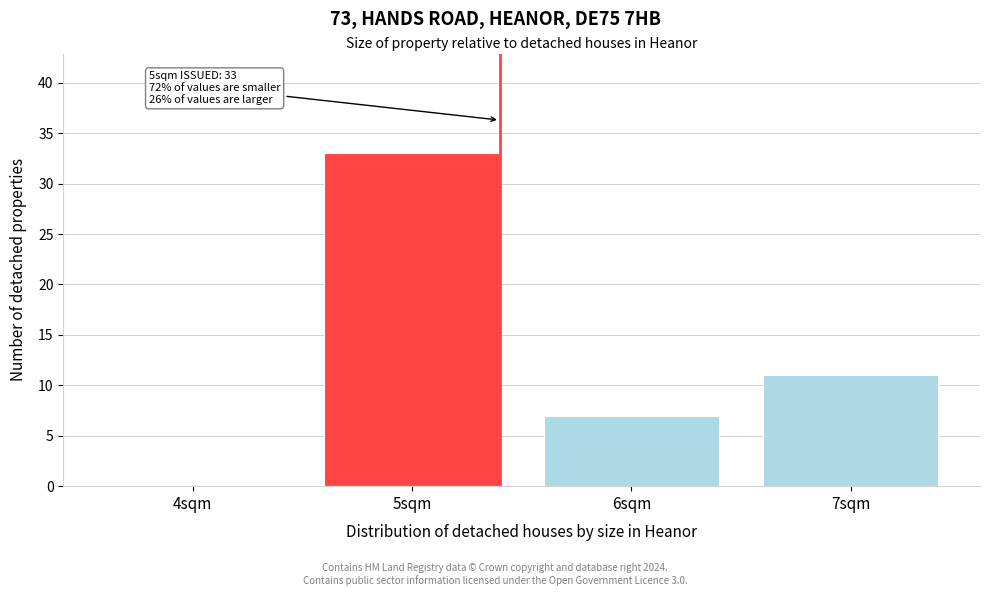

Reading left to right, transcribe all the data shown in this chart.

4sqm=0	5sqm=33	6sqm=7	7sqm=11